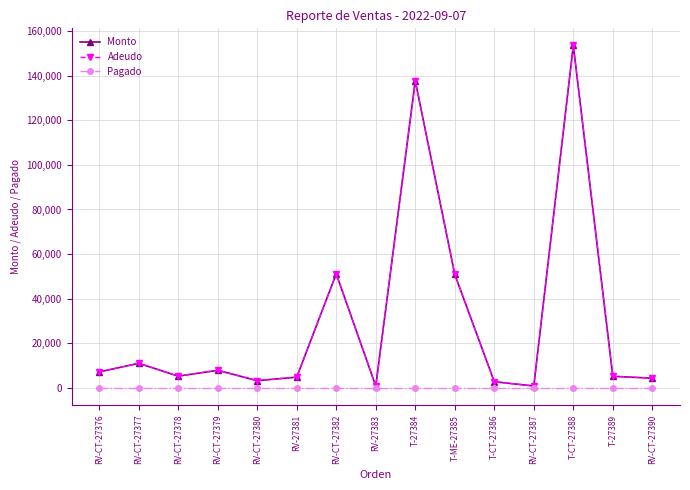

Is this an area chart (filled region under the line)?

No